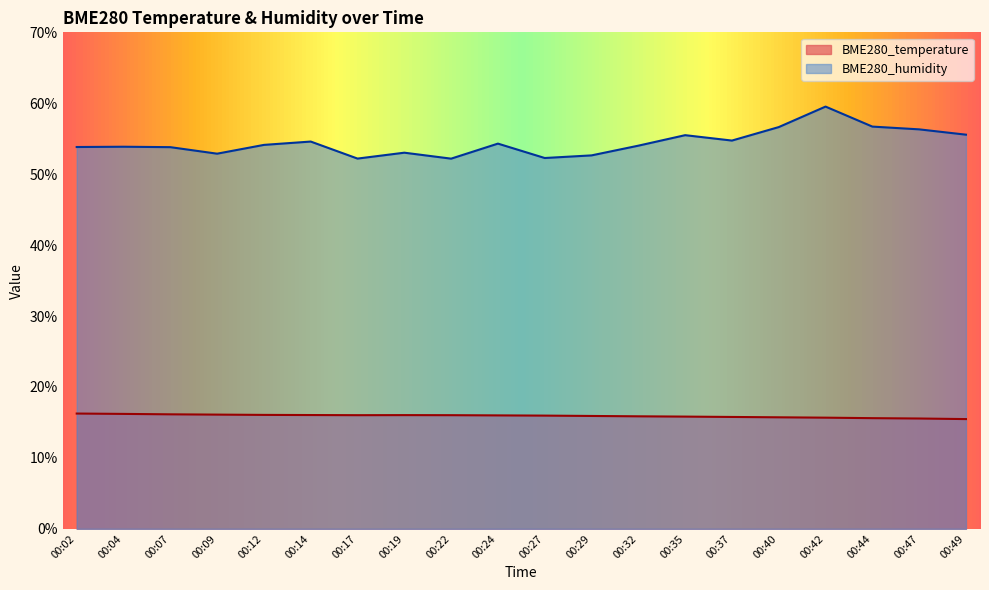

At which category does BME280_humidity reach its first local peak?

00:04